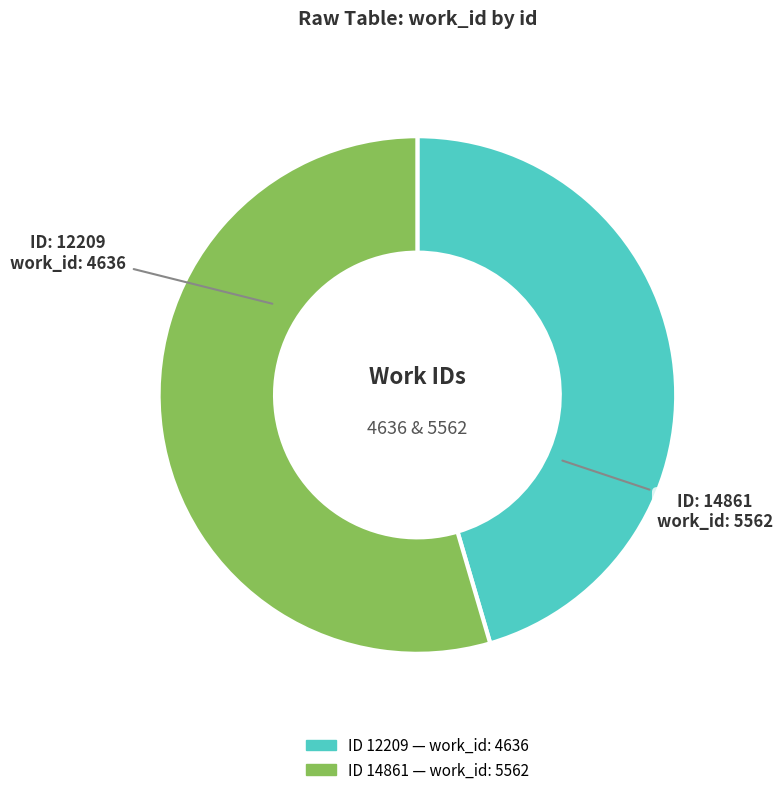

Does any single category account for the majority?

Yes